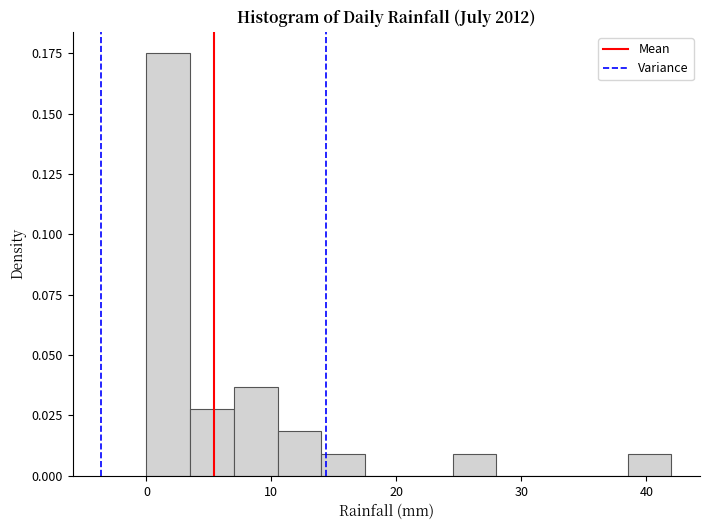

Around what value on the x-axis is the tallest bar? Give the approximate position of its centre, as read against the axis.

2